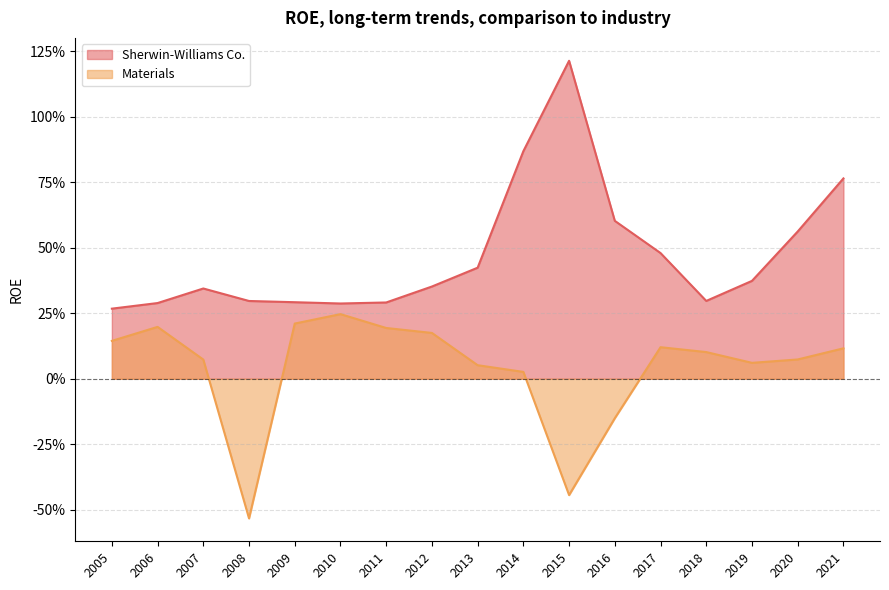

Reading left to right, what are all the values shown in this chart?

Sherwin-Williams Co.: 0.3	0.3	0.3	0.3	0.3	0.3	0.3	0.4	0.4	0.9	1.2	0.6	0.5	0.3	0.4	0.6	0.8
Materials: 0.1	0.2	0.1	-0.5	0.2	0.2	0.2	0.2	0.1	0.0	-0.4	-0.2	0.1	0.1	0.1	0.1	0.1